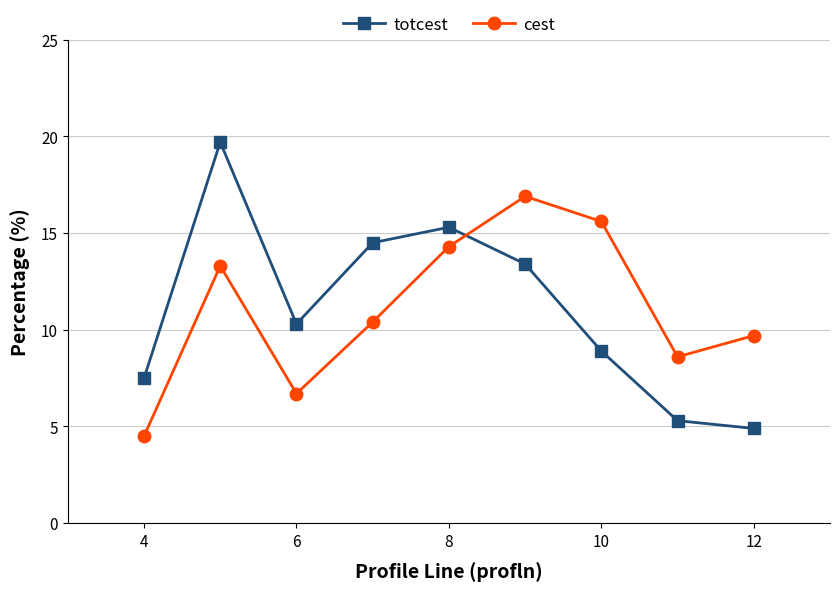

At how many categories does at least one series exceed 11?

5